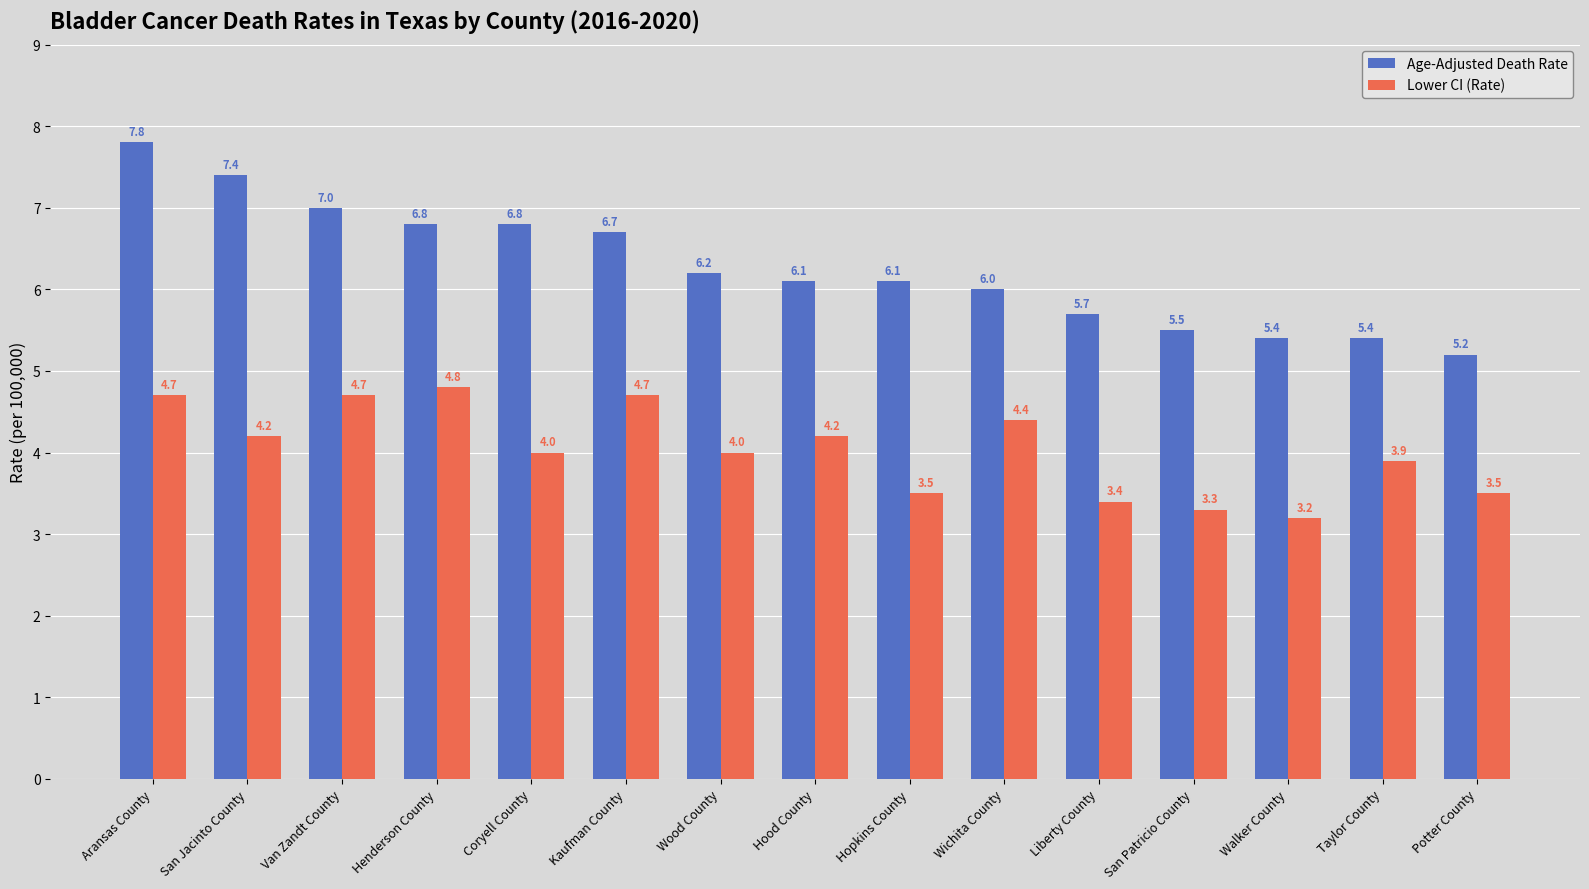

What are all the series names shown in the legend?

Age-Adjusted Death Rate, Lower CI (Rate)